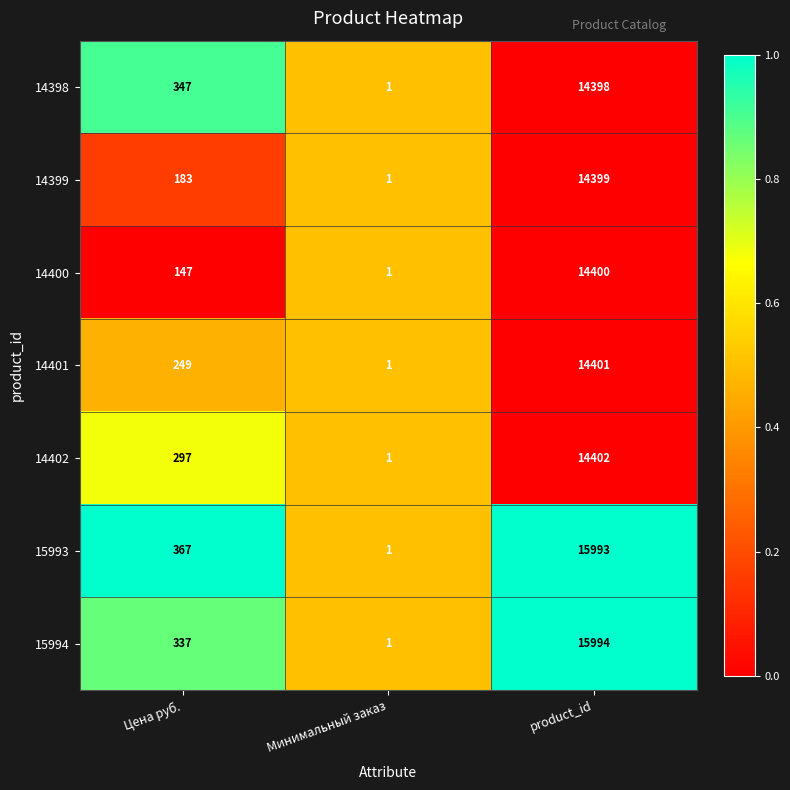

Which series changed the most between Цена руб. and Минимальный заказ?

15993